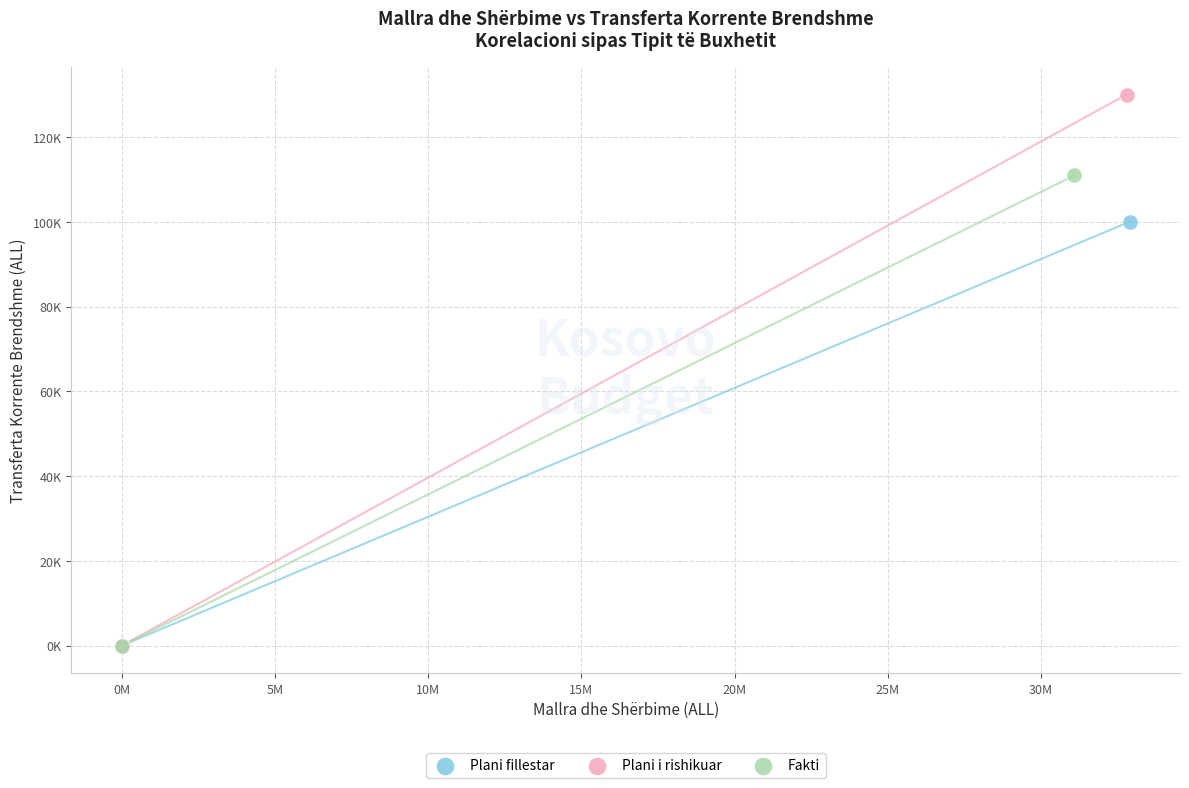

Which series has the largest Y range (max minus min)?

Plani i rishikuar